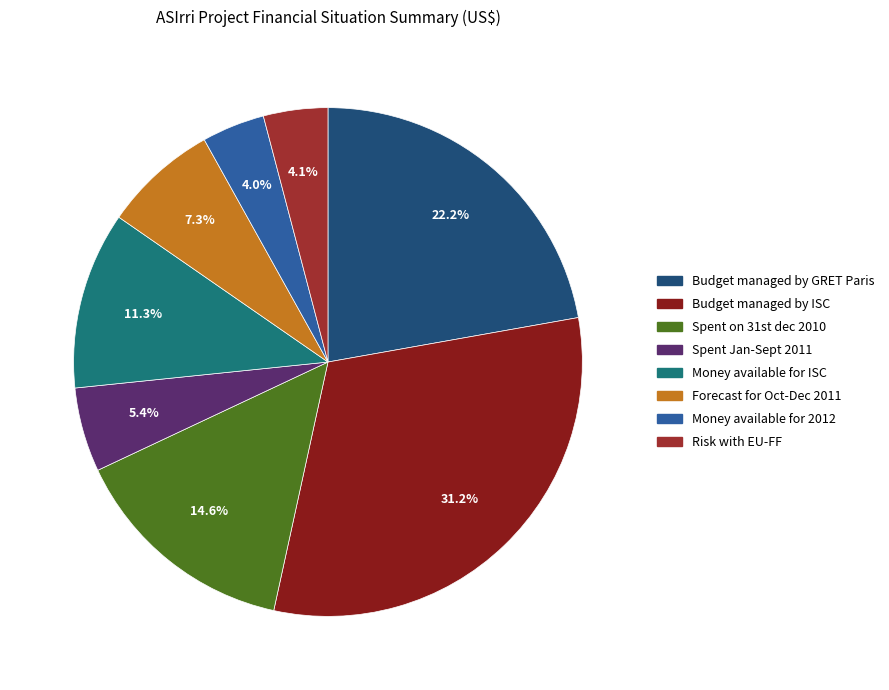

To the nearest percent, what is the difference between the largest and smallest slice percentages?

27%